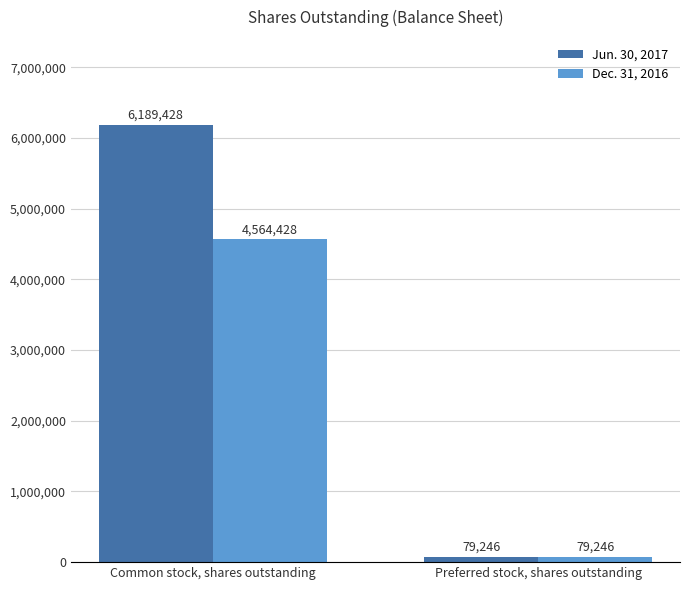

Rank the series by their maximum value, from lowest to highest.

Dec. 31, 2016, Jun. 30, 2017